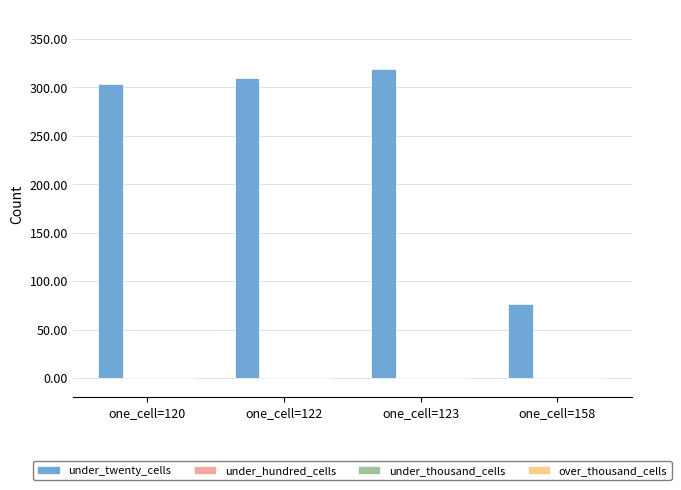

What is the value of the 1st bar from the left?

303